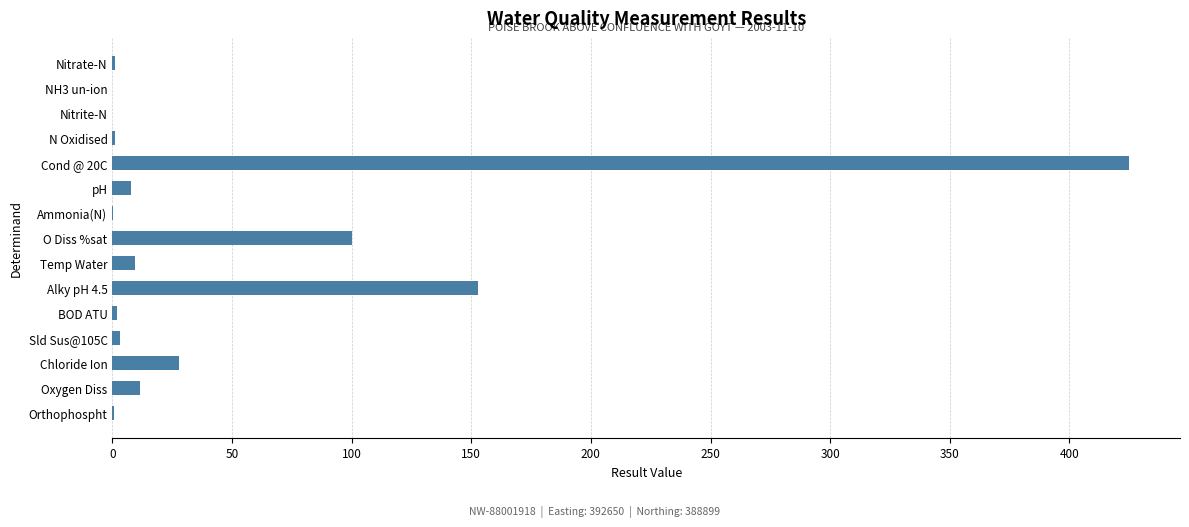

What value does the data have at Chloride Ion?

28.0